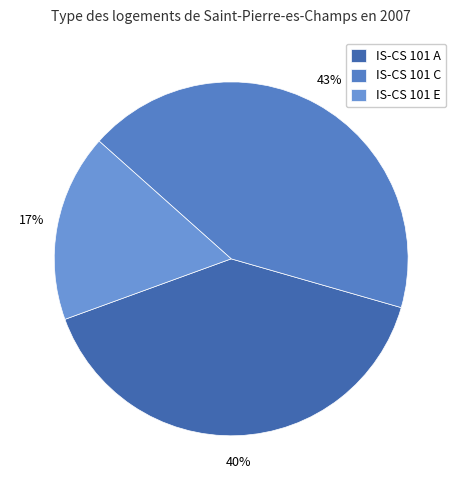

To the nearest percent, what percentage of the pie is IS-CS 101 A?

40%